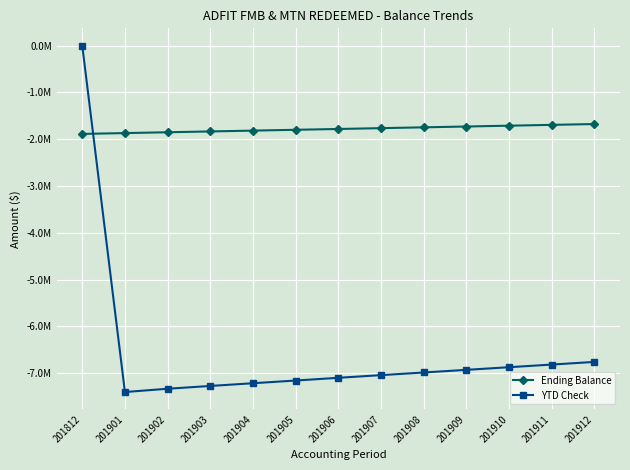

True or false: Ending Balance has a value of -1781358.6 at 201906.

True